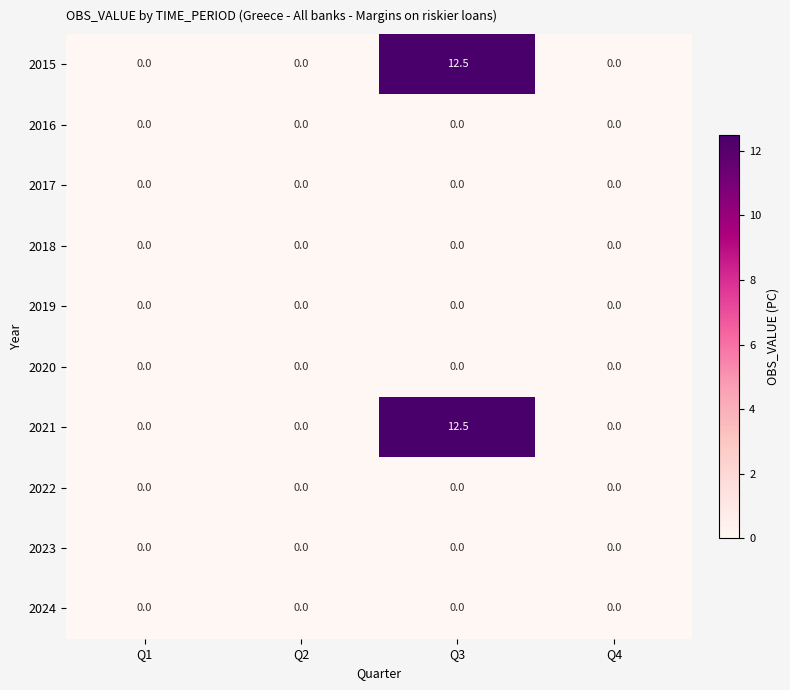

At which category is the sum across all series the highest?

Q3